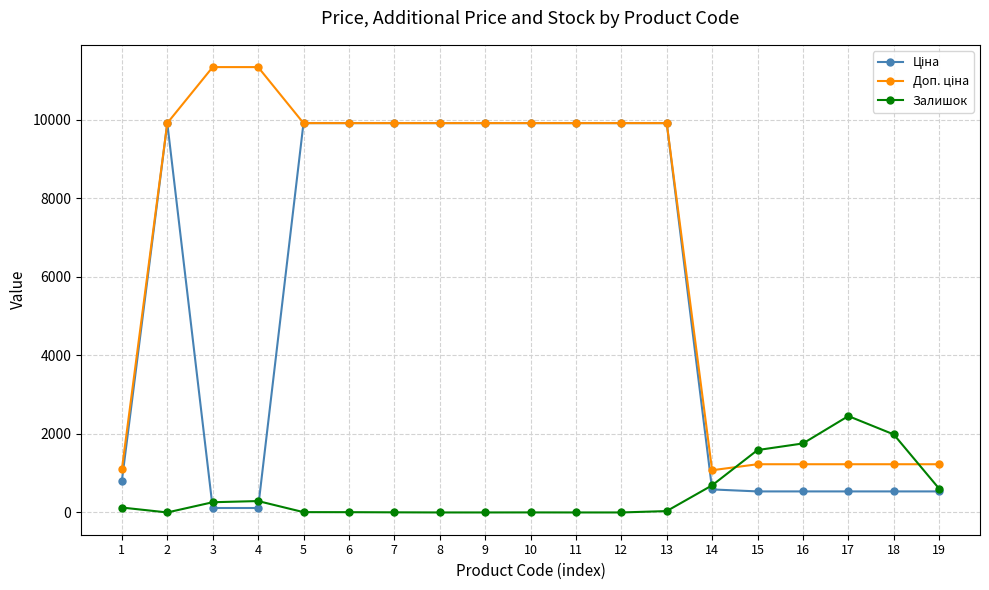

What is the difference between the highest and lowest values at 9?

9908.5